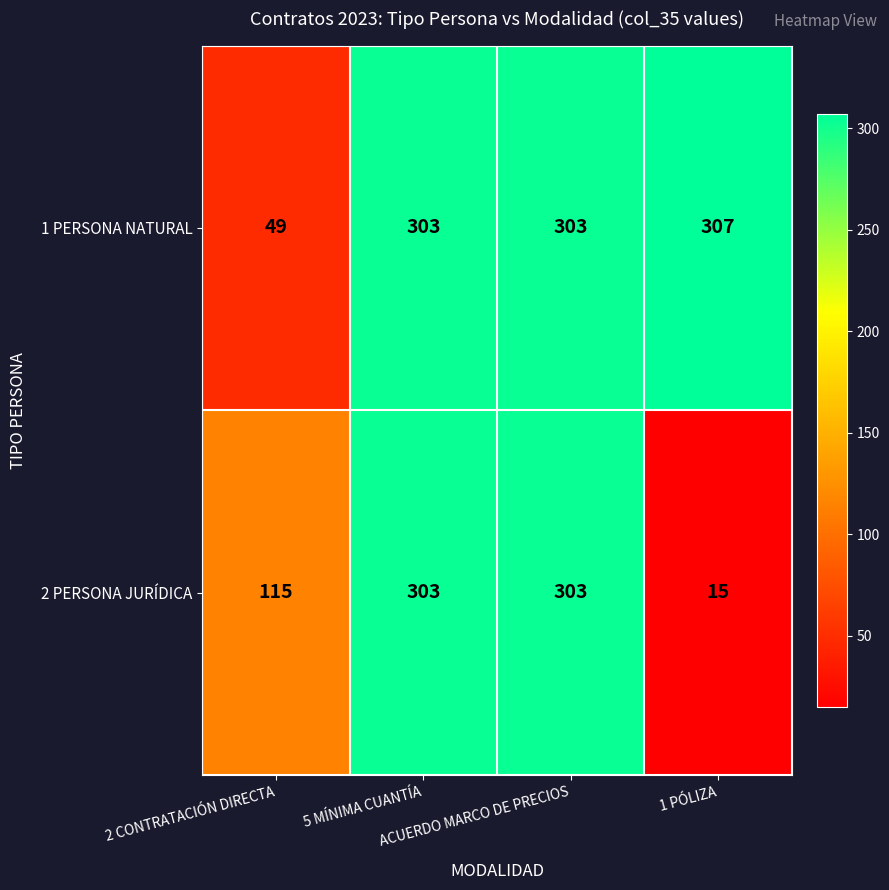

List the series in order of their overall mean, highest first.

1 PERSONA NATURAL, 2 PERSONA JURÍDICA